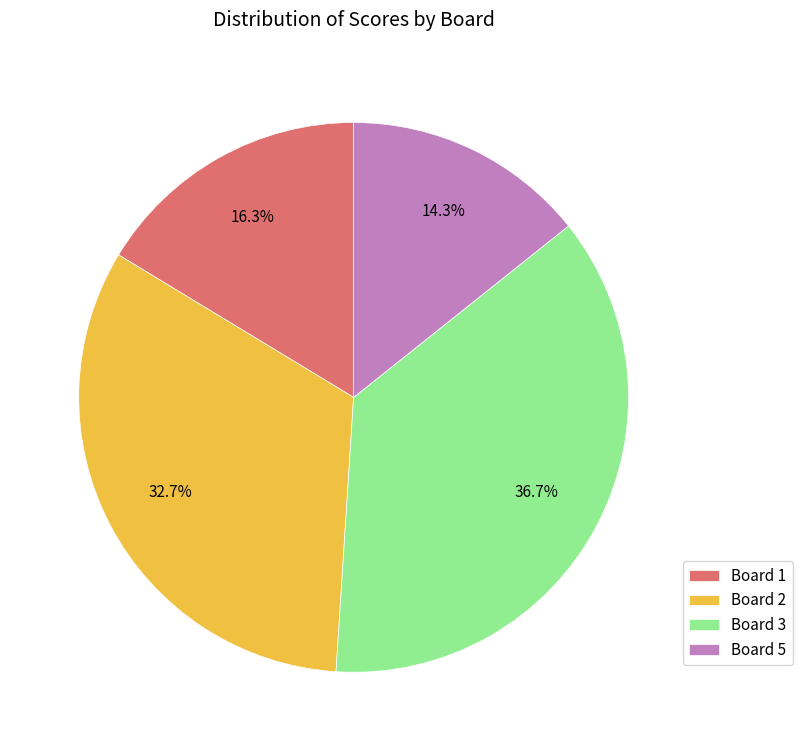

Does Board 5 account for over 50% of the chart?

No